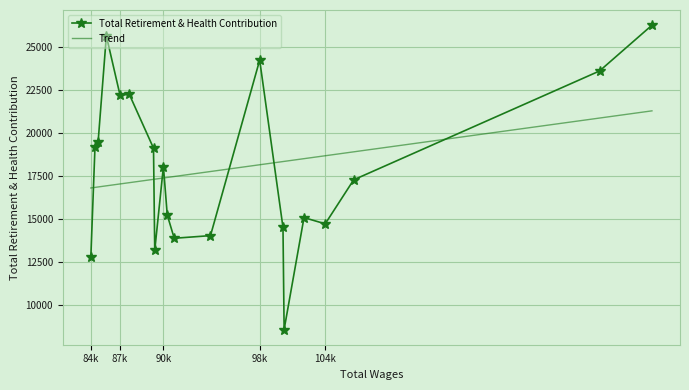

Where is the data nearest to the value 17410?

2